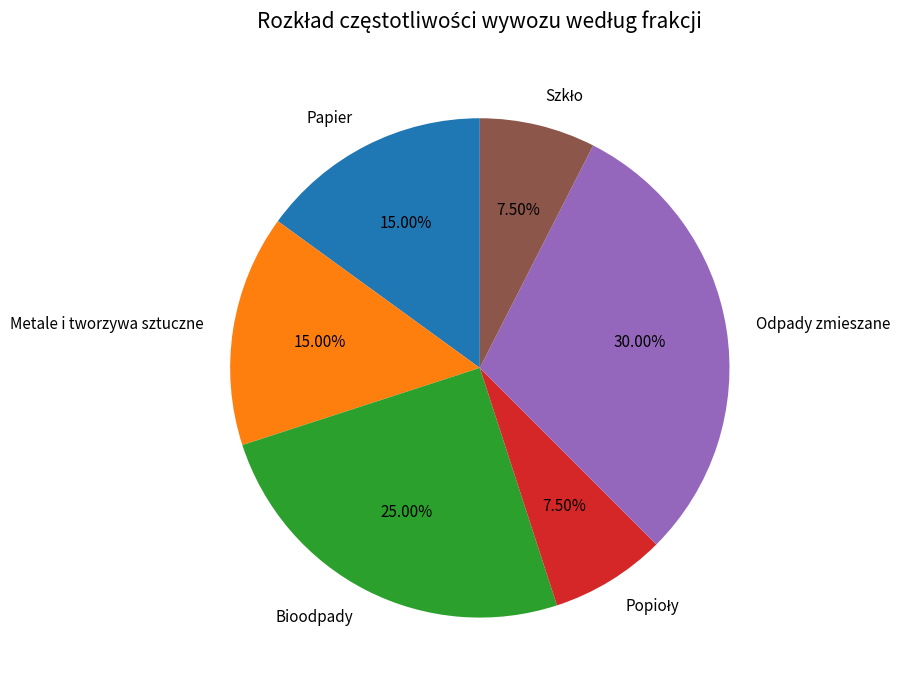

Approximately how many times larger is the value at Papier compared to Odpady zmieszane?

0.5